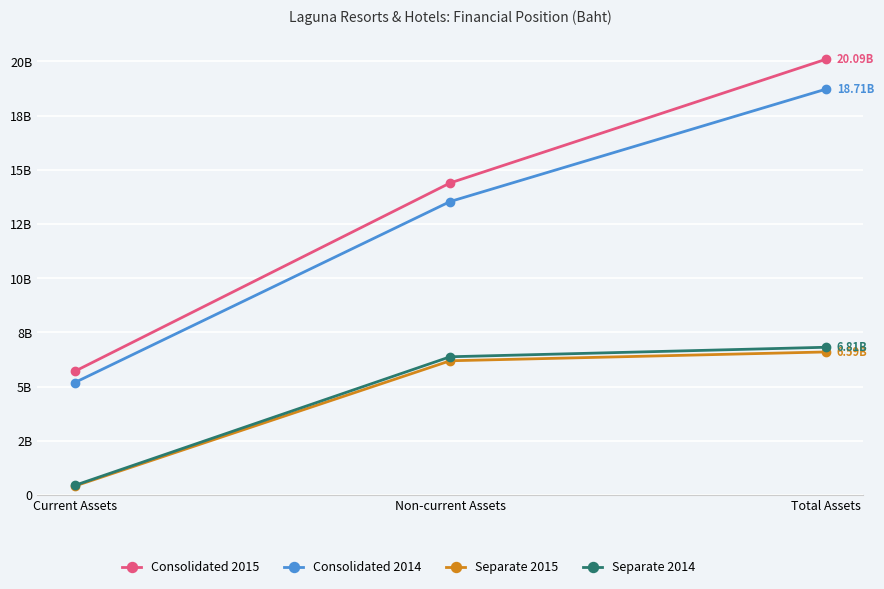

Is this an area chart (filled region under the line)?

No